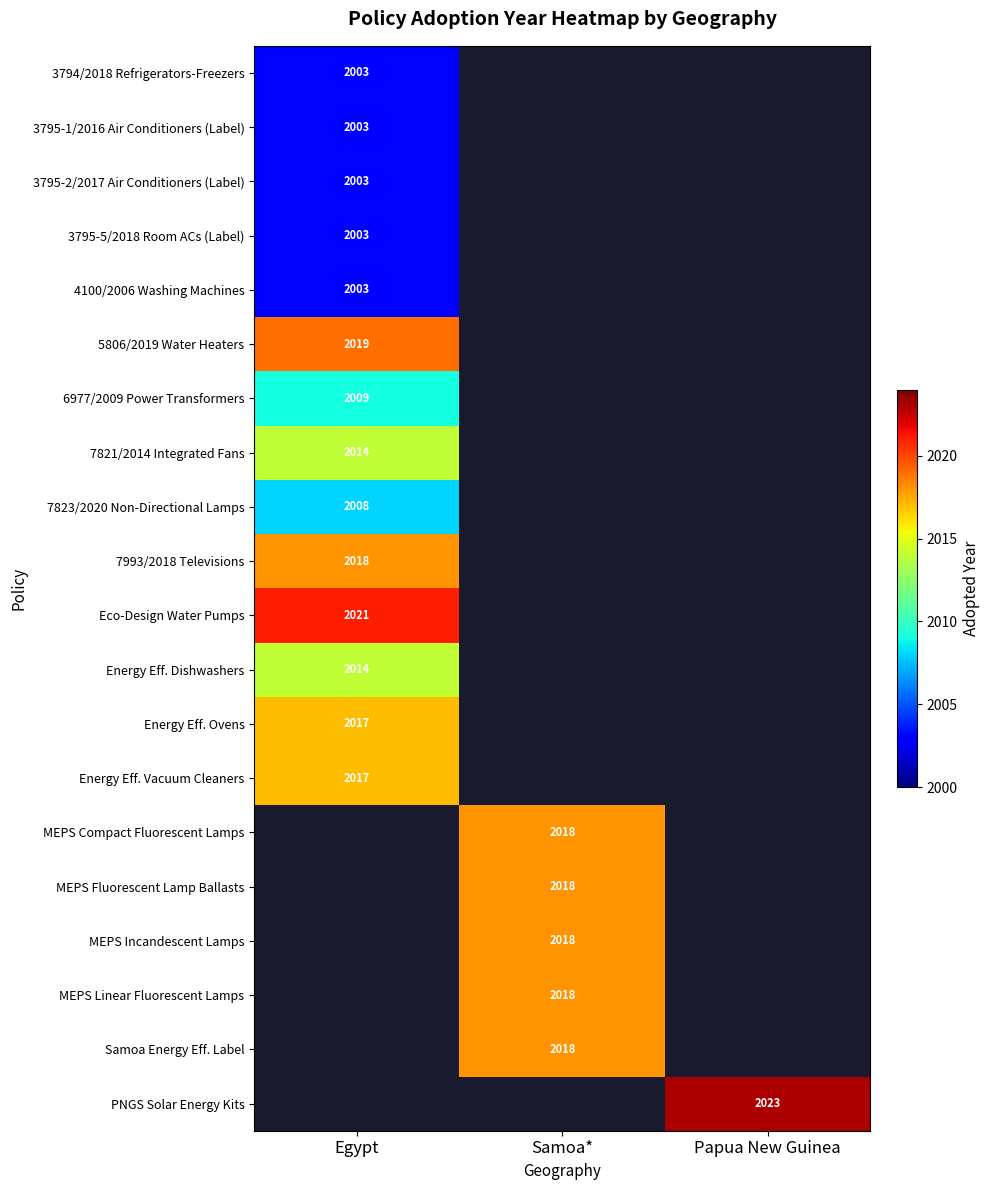

Is it true that PNGS Solar Energy Kits equals 2023 at Papua New Guinea?

True